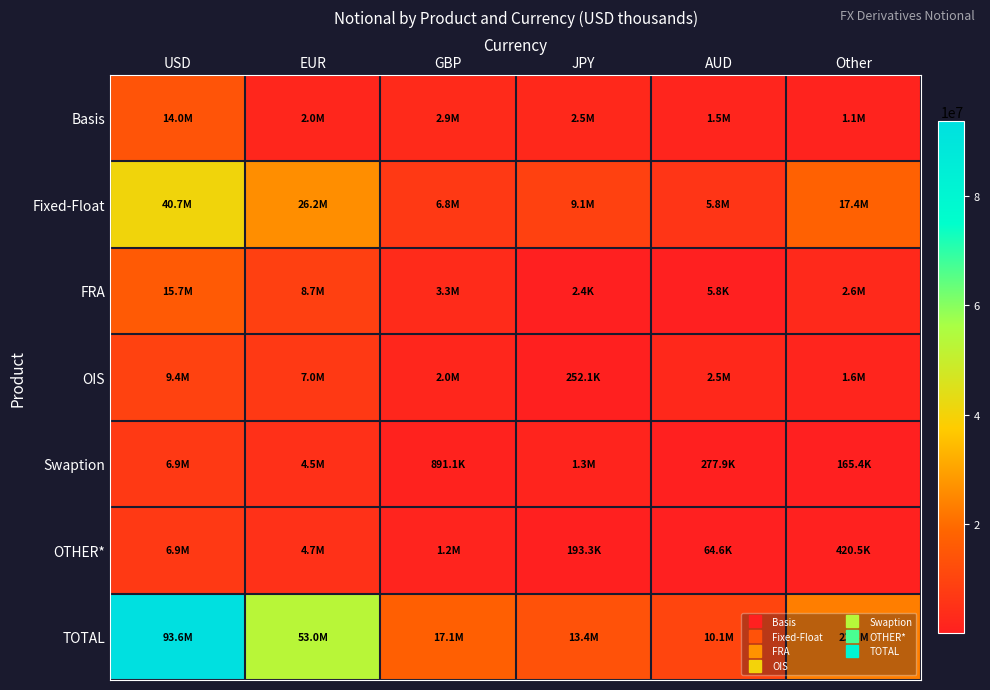

Which has a higher value, JPY or USD?

USD